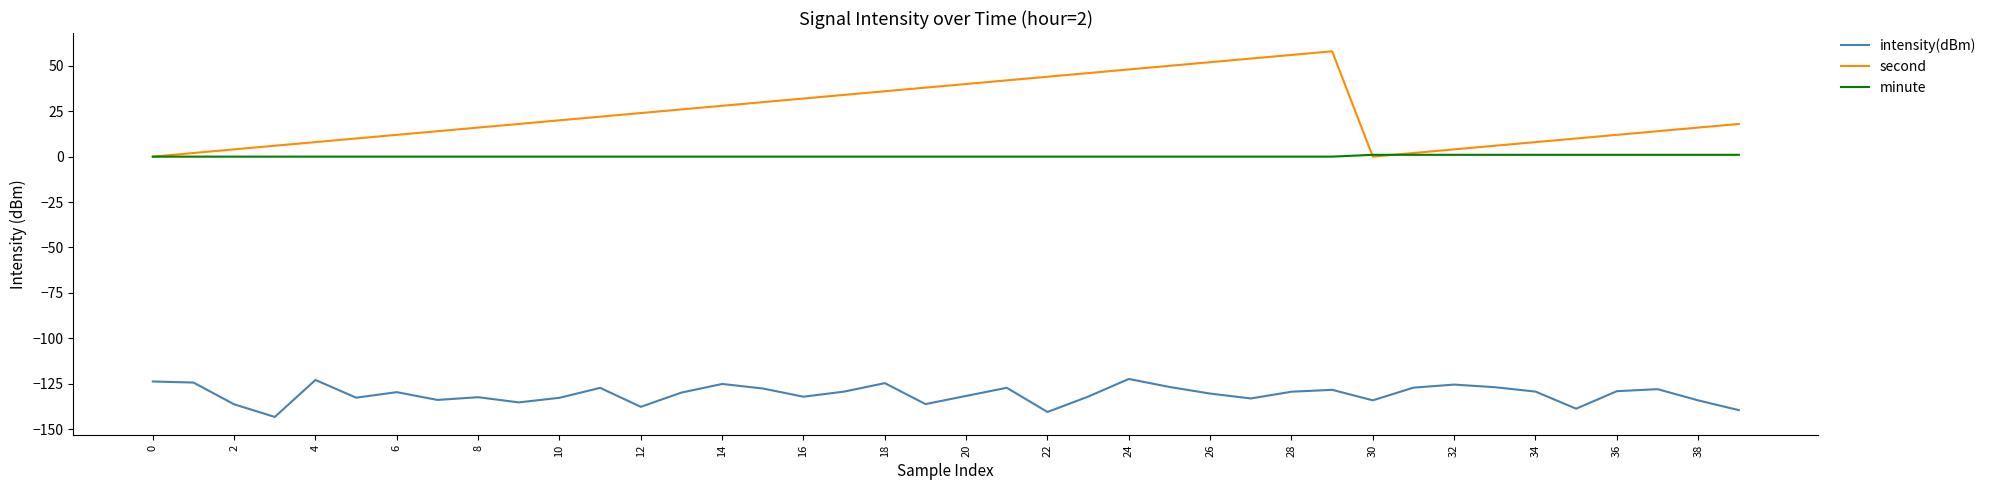

True or false: intensity(dBm) and minute intersect in this chart.

False